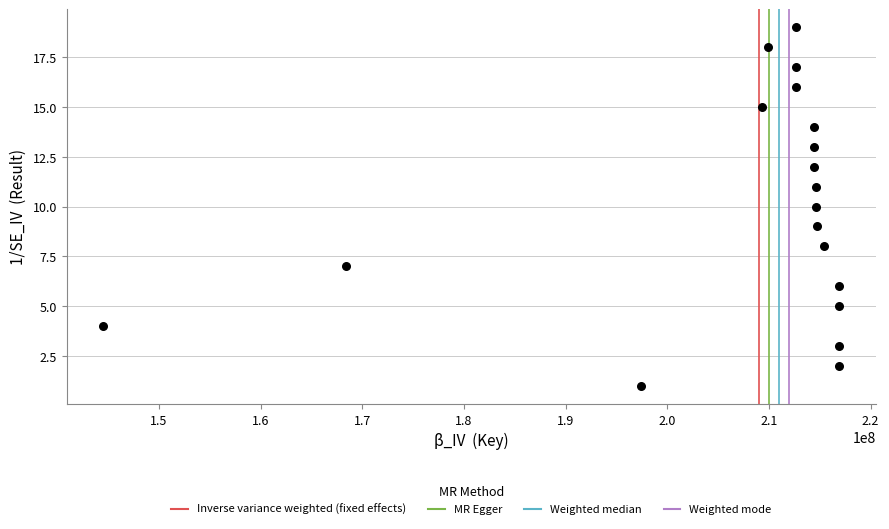

What is the range of Y values (max minus min)?

18